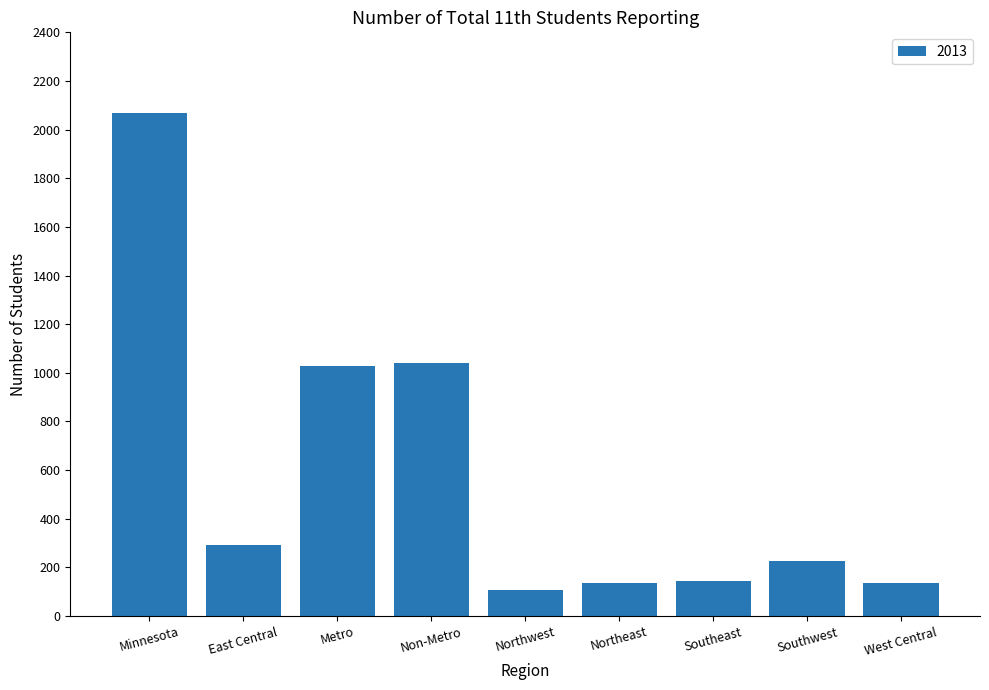

Which label corresponds to the largest value in the chart?

Minnesota